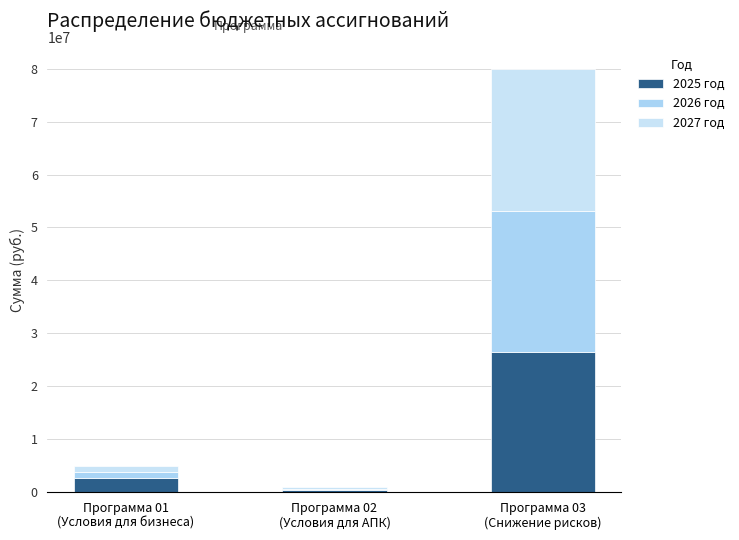

How many values in the 2025 год series exceed 2655894?

2